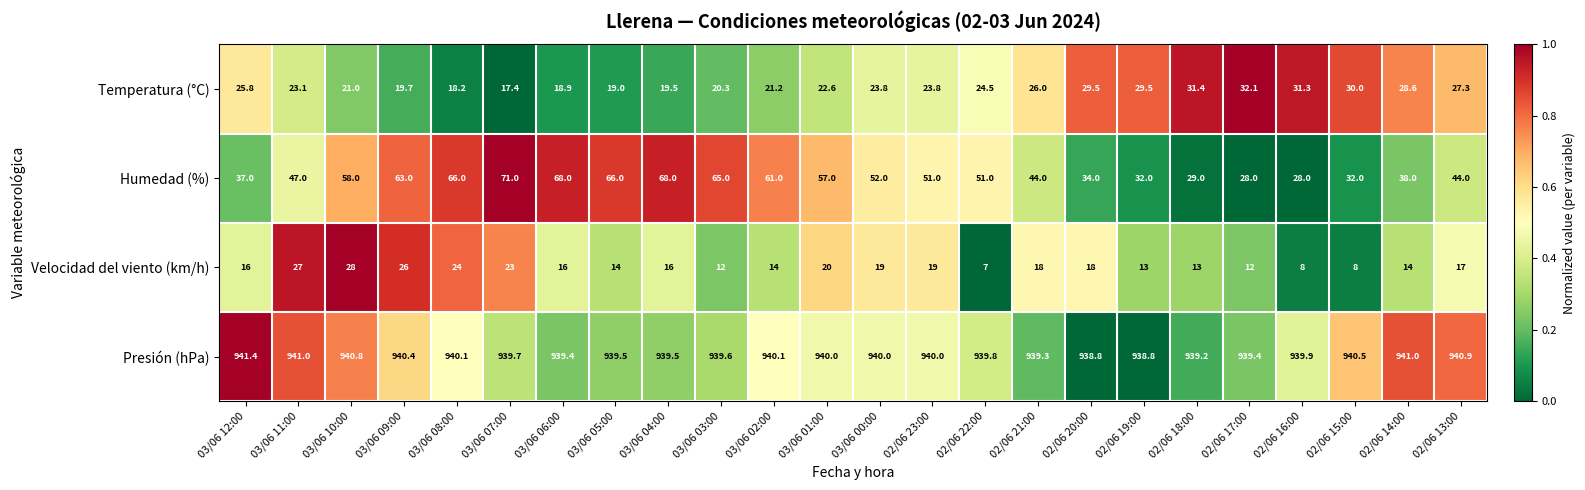

Which series has the largest total across all categories?

Presión (hPa)